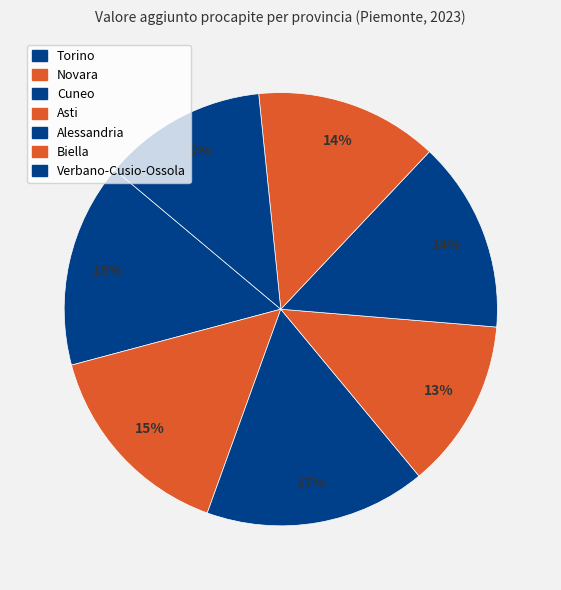

What is the ratio of the value at Novara to the value at Torino?

1.0